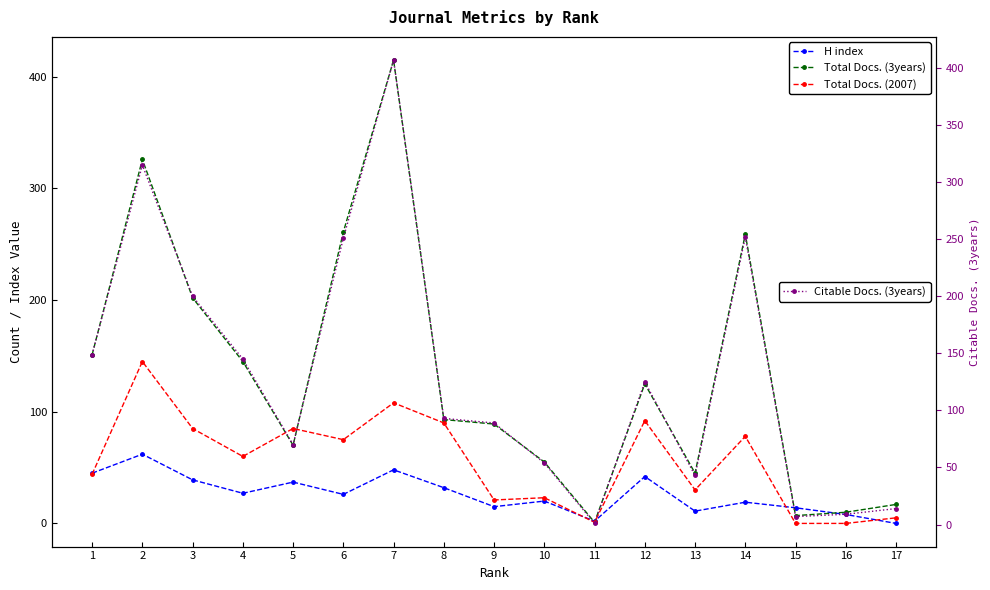

Which series has the largest total across all categories?

Total Docs. (3years)